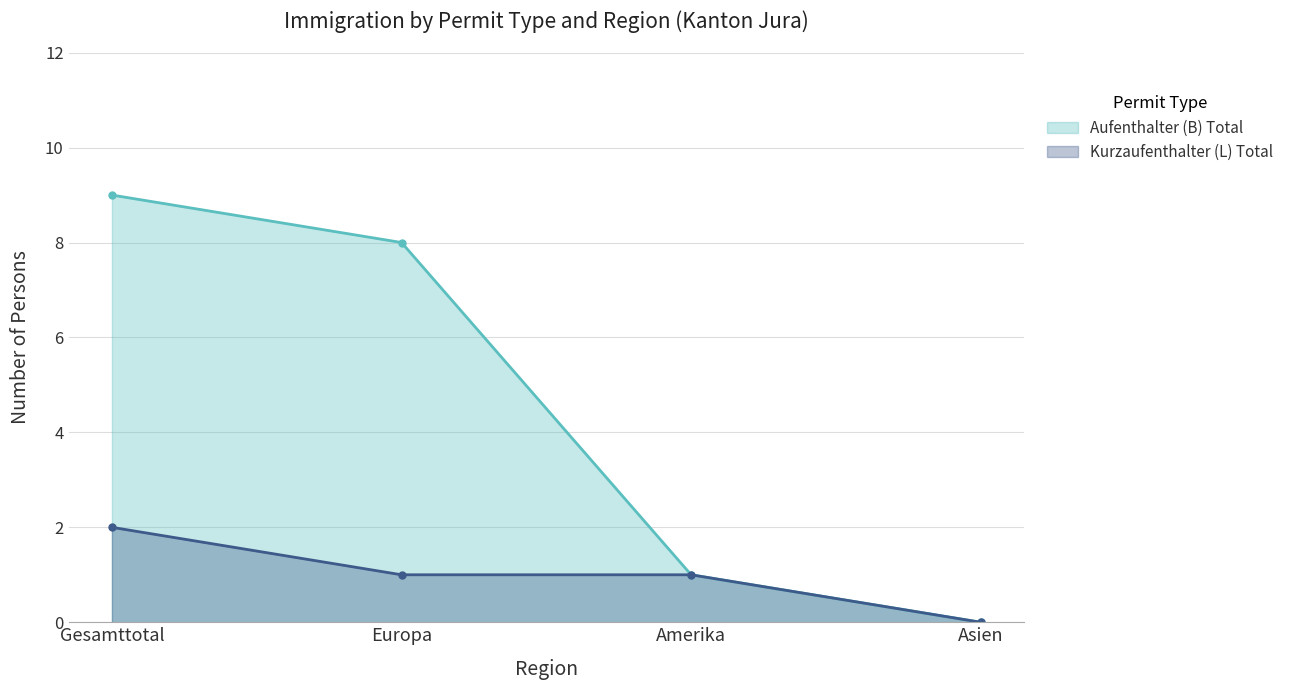

The value of Aufenthalter (B) Total at Asien is 4. True or false?

False